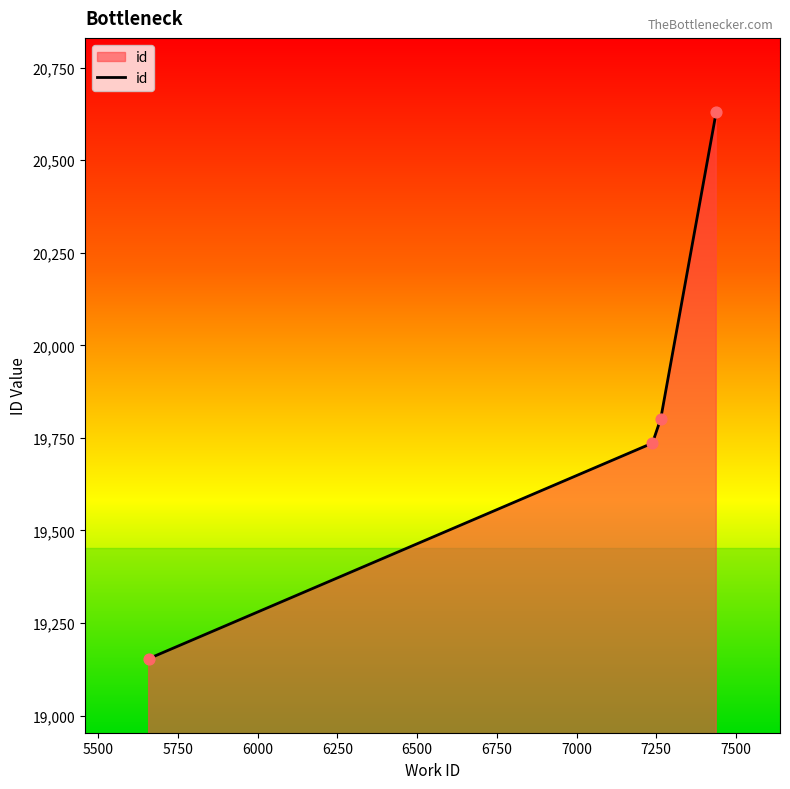

What is the greatest value displayed?

20630